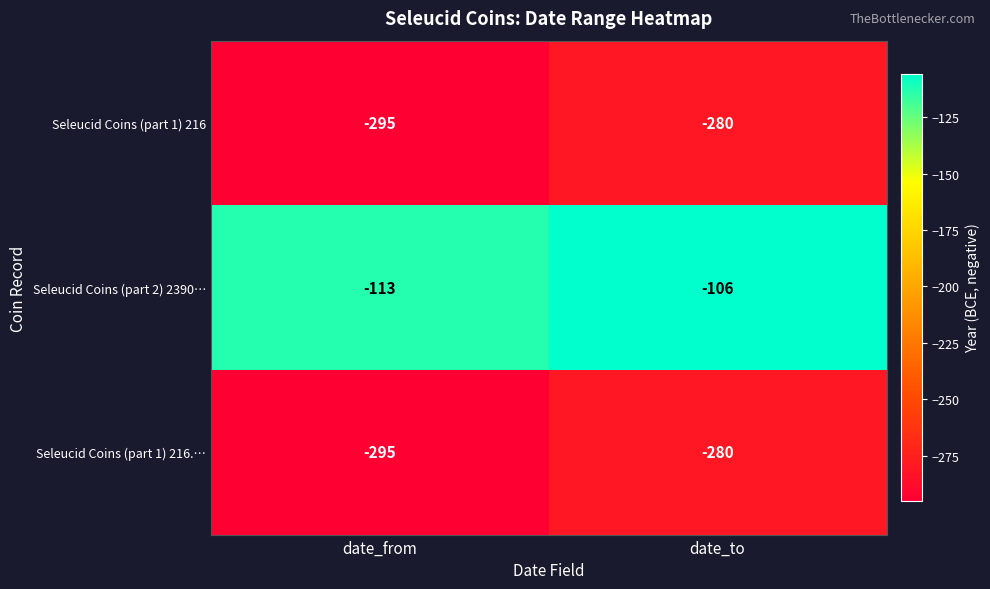

List the labels in order of Seleucid Coins (part 1) 216 value, smallest first.

date_from, date_to